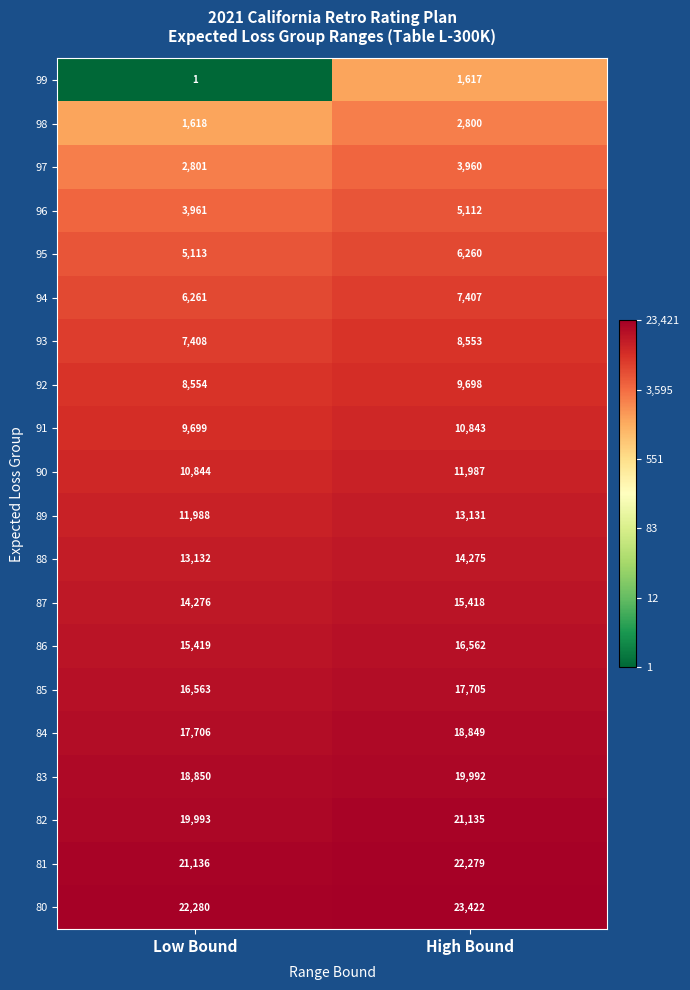

What is the sum of all 80 values?

45702